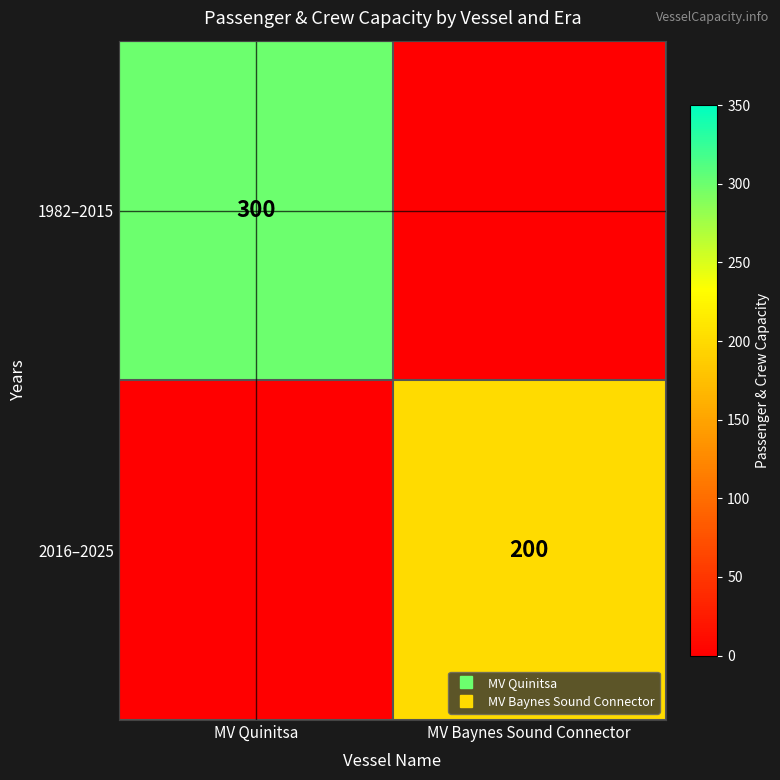

What is the difference between the 1982–2015 values at MV Baynes Sound Connector and MV Quinitsa?

300